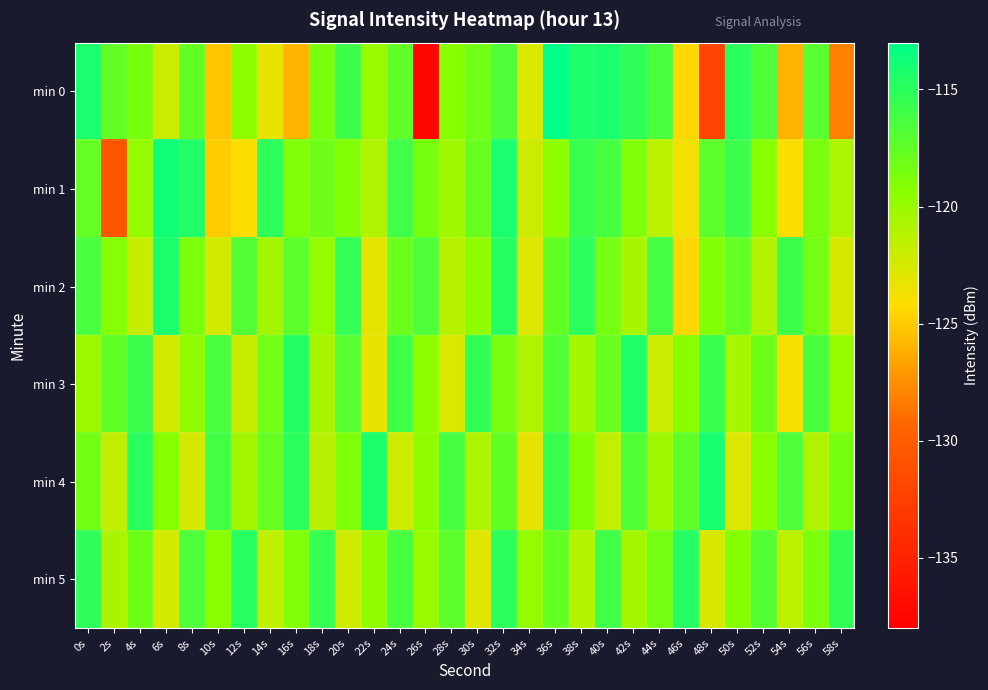

How many data points does each series have?

30